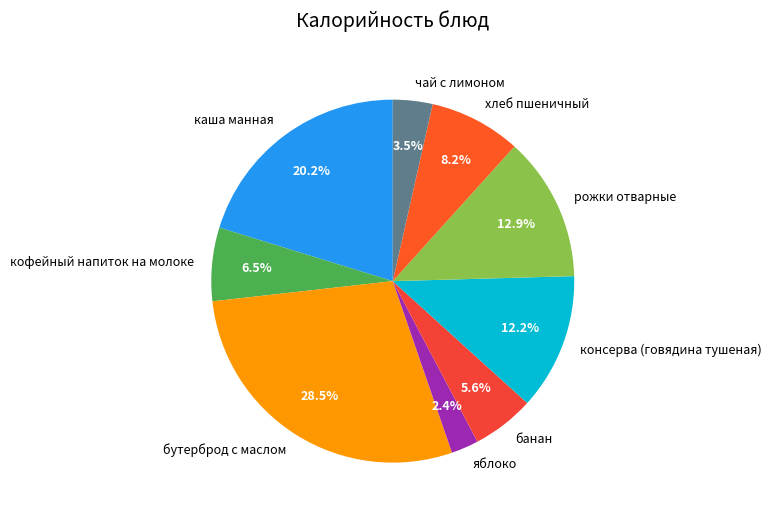

To the nearest percent, what is the average slice percentage?

11%